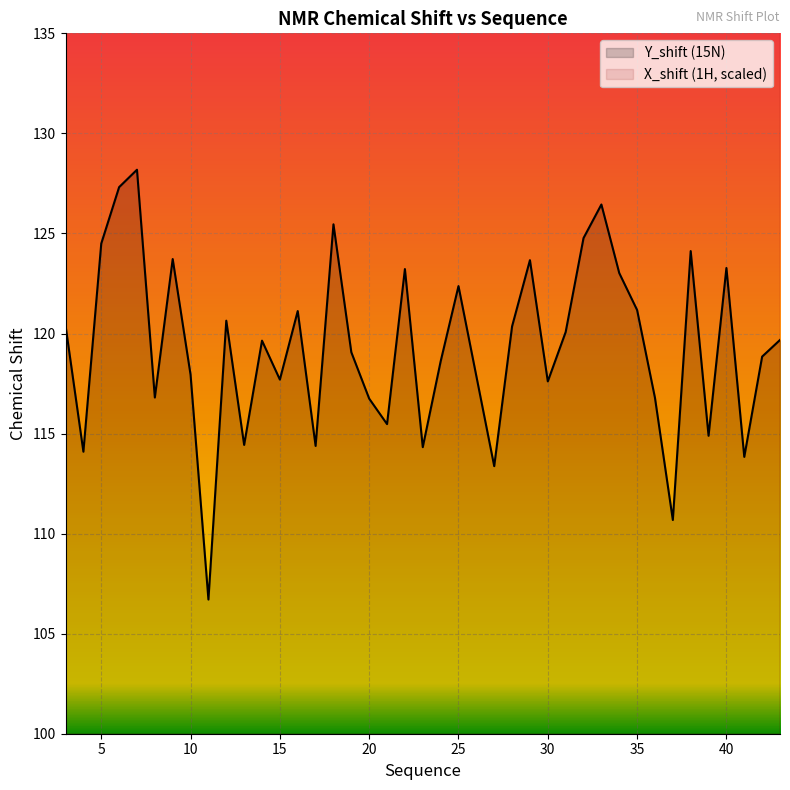

What is the difference between the maximum and minimum values in the X_shift series?

41.7